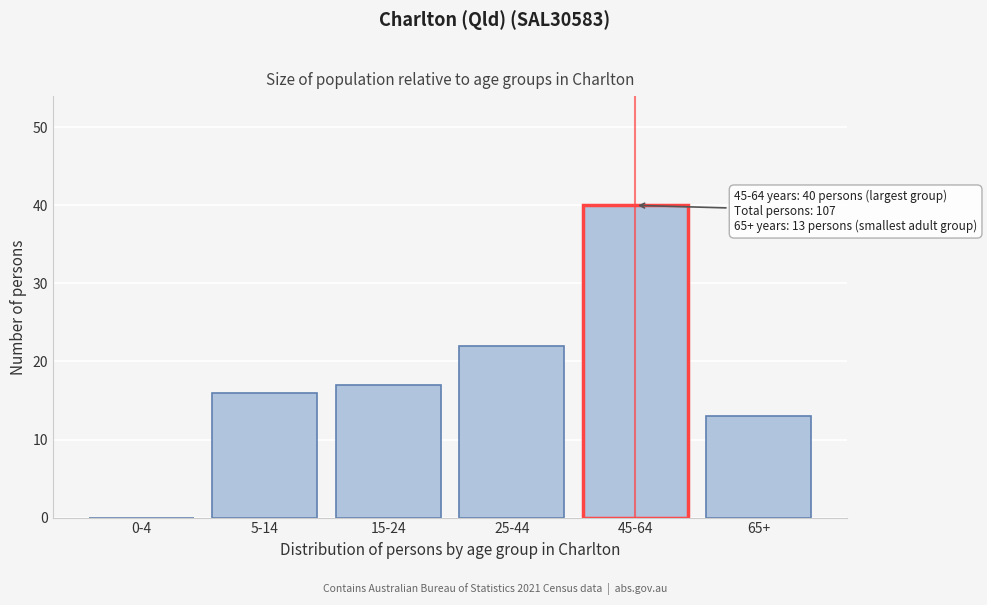

Reading left to right, what are all the values shown in this chart?

0-4=0	5-14=16	15-24=17	25-44=22	45-64=40	65+=13